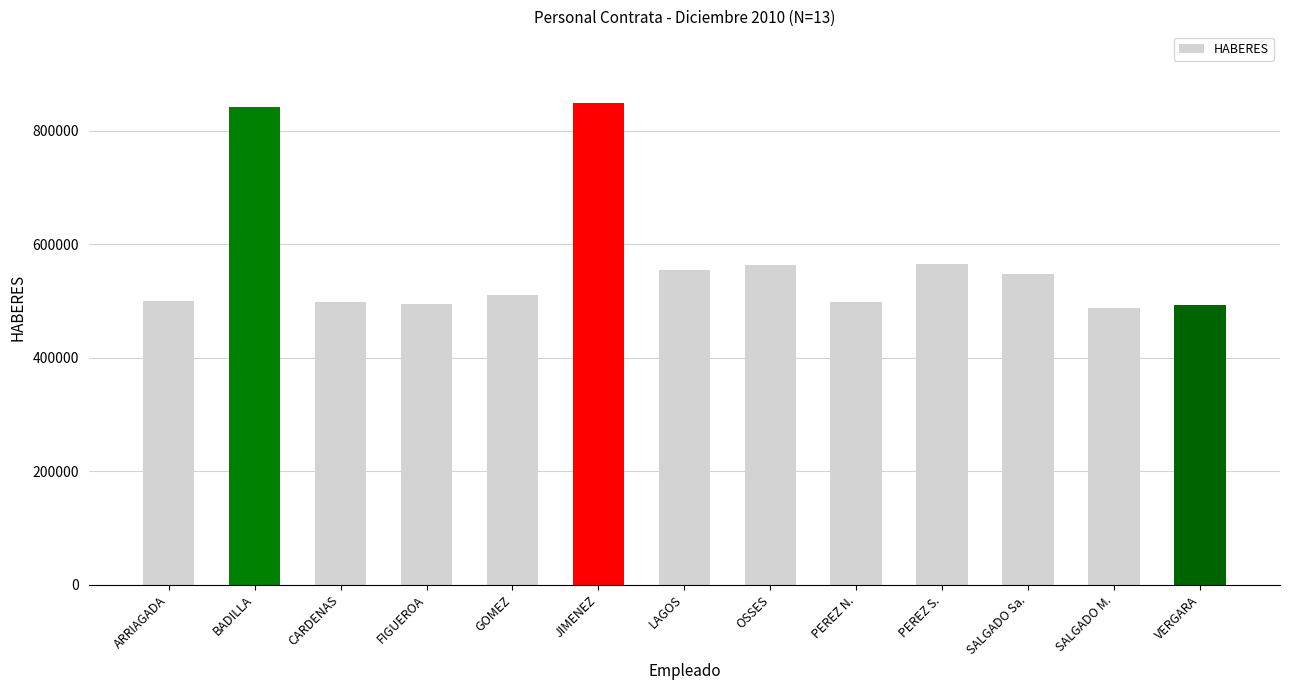

The value at ARRIAGADA is 500301. True or false?

True